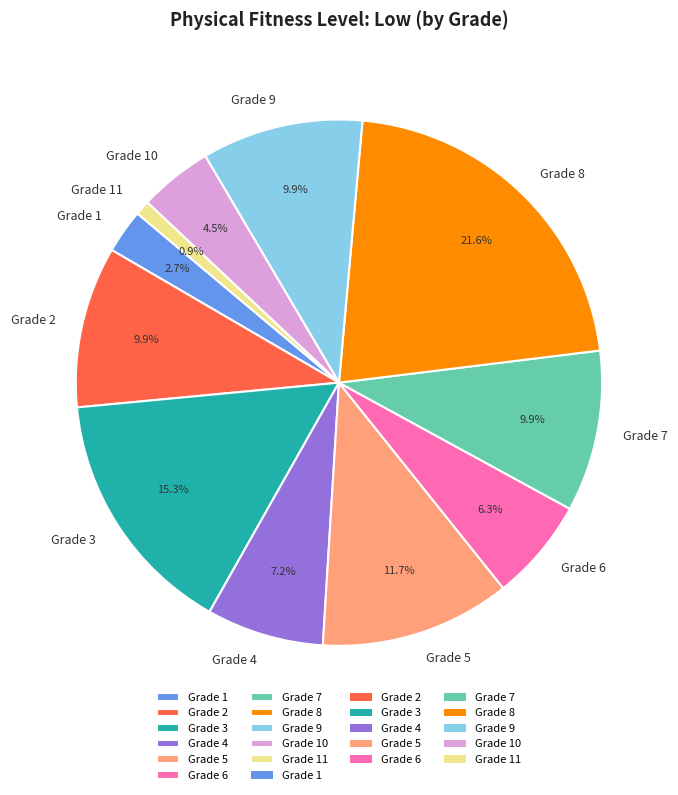

Is the sum of Grade 11 and Grade 6 greater than half?

No